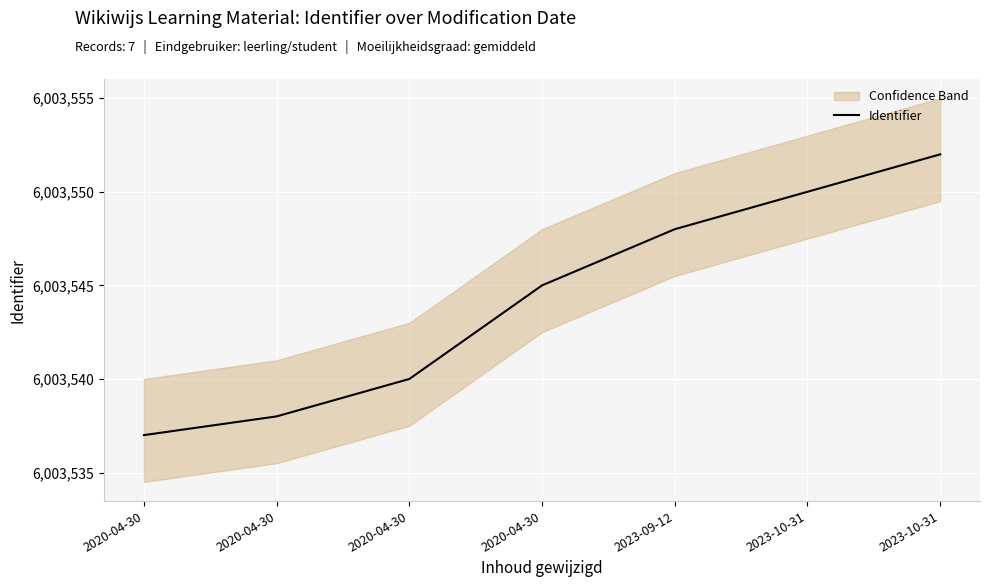

Reading right to left, what are all the values shown in this chart?

6003552	6003550	6003548	6003545	6003540	6003538	6003537